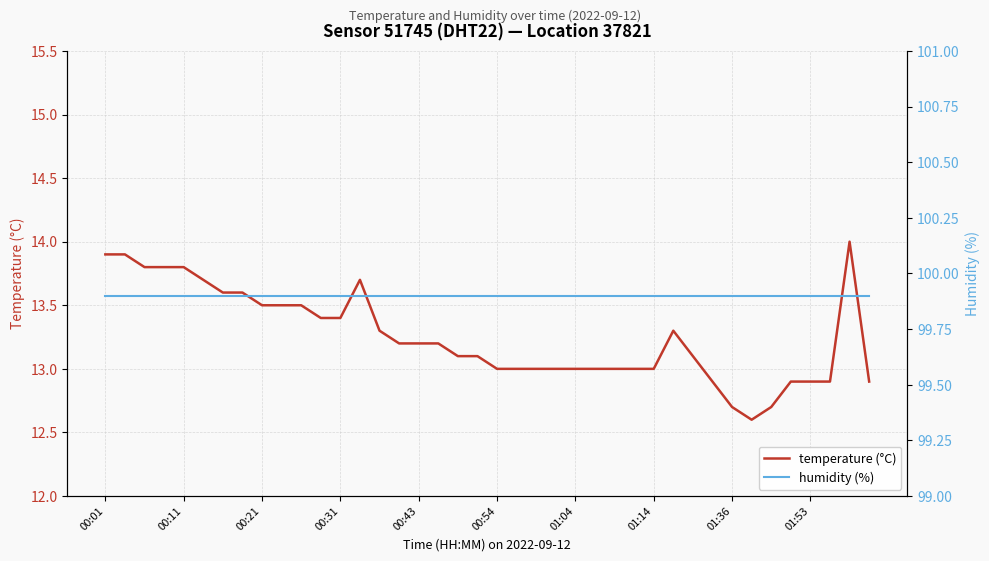

What are all the series names shown in the legend?

temperature (°C), humidity (%)